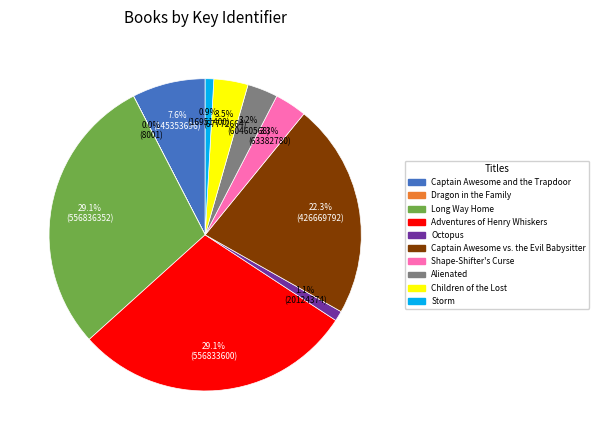

How much of the chart is everything except Storm?

99.1%